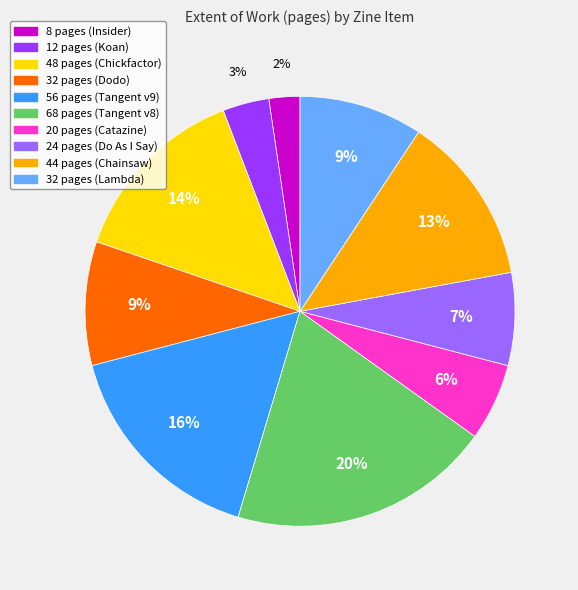

To the nearest percent, what is the average slice percentage?

10%